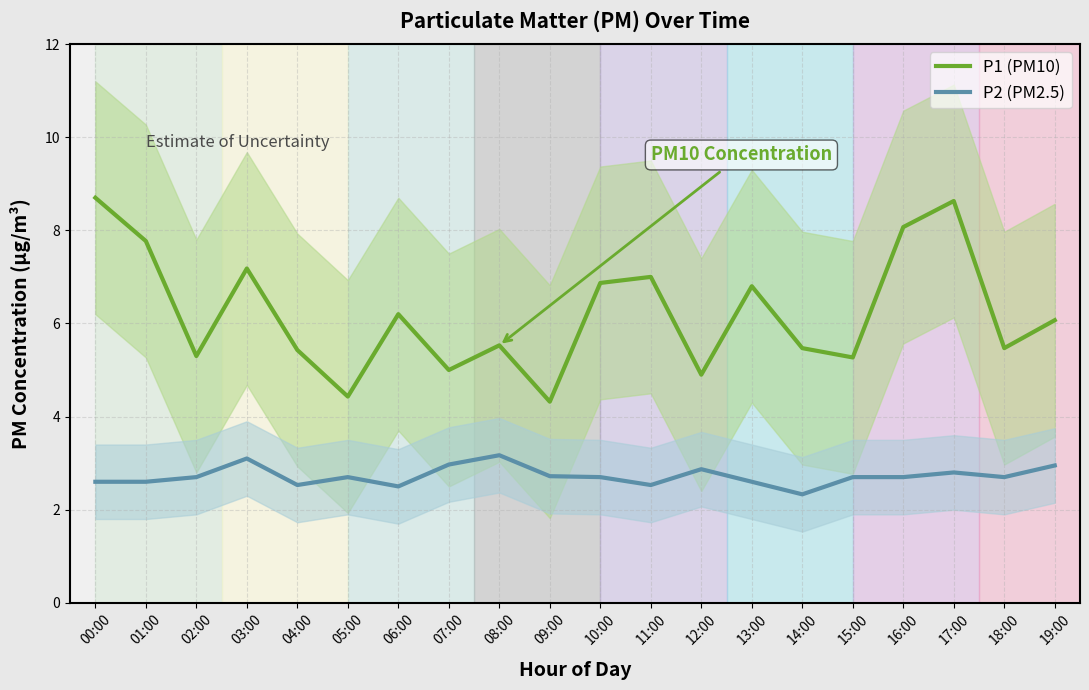

Which series changed the most between 08:00 and 11:00?

P1 (PM10)